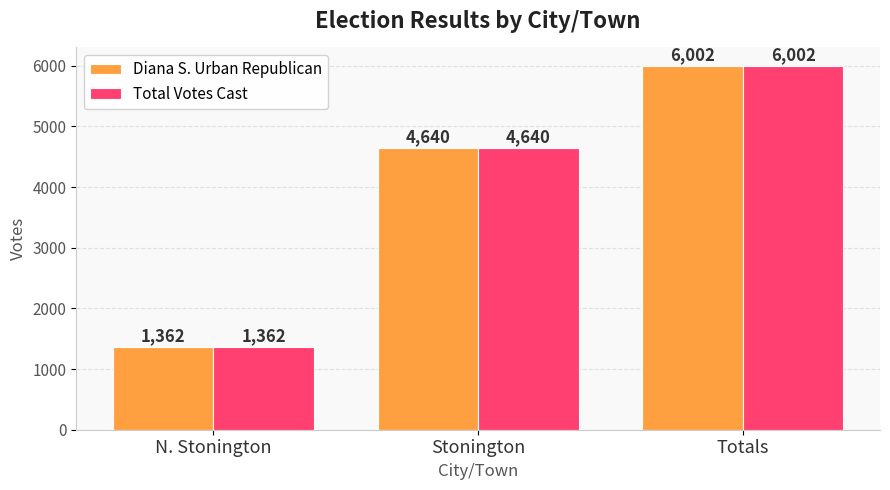

At which category is the sum across all series the highest?

Totals